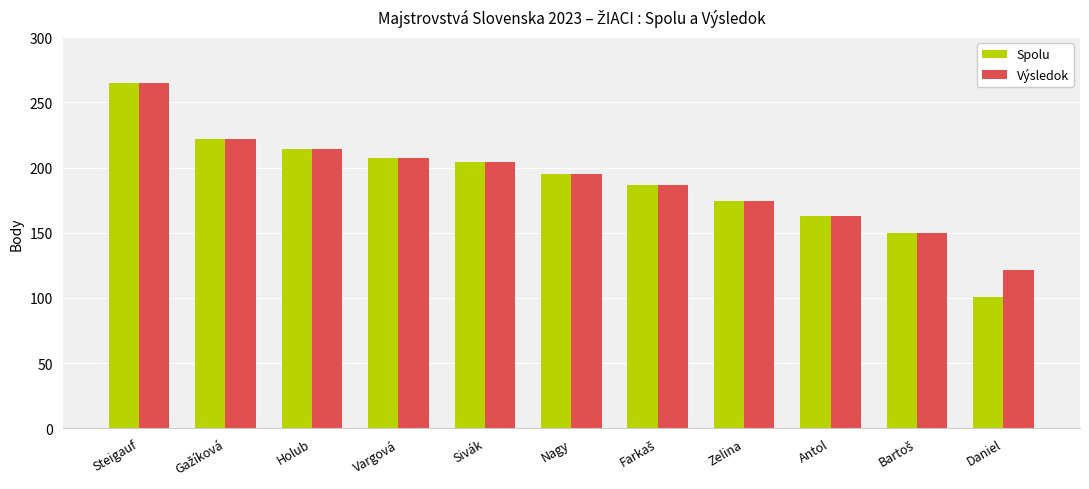

What is the sum of all Výsledok values?

2102.2